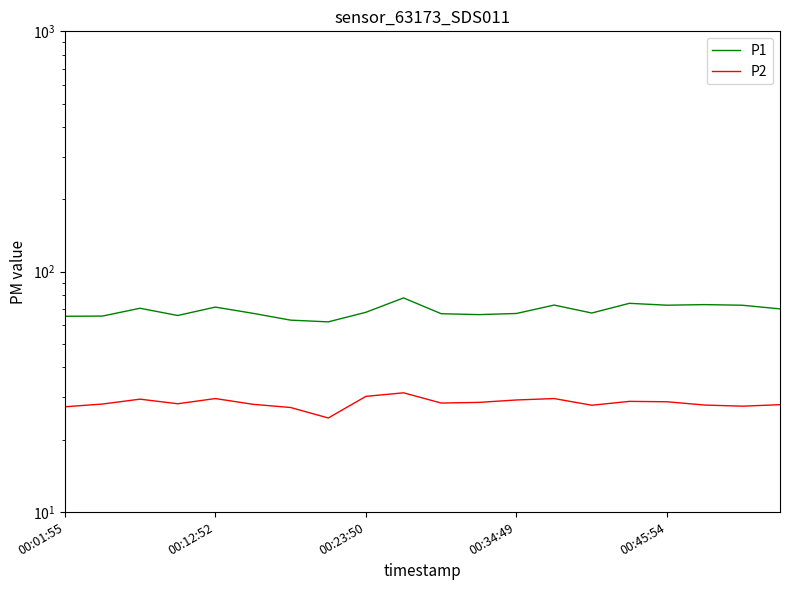

At how many categories does at least one series exceed 39?

20